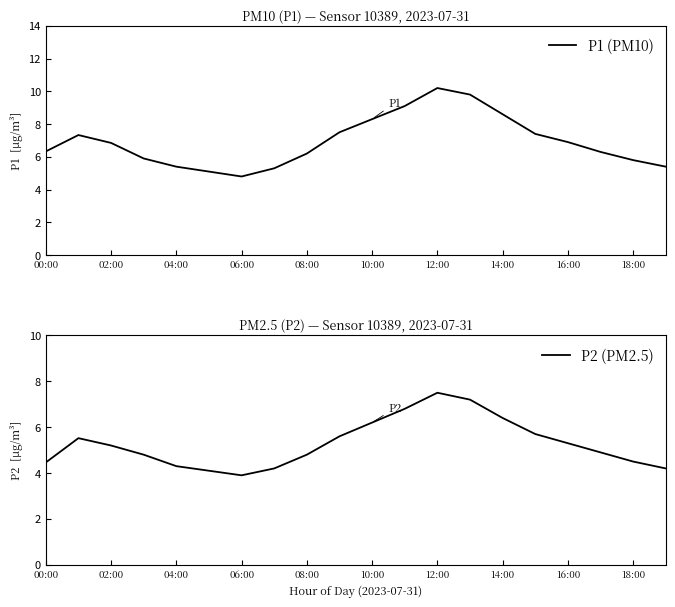

What is the total value across all series at 17?

11.2